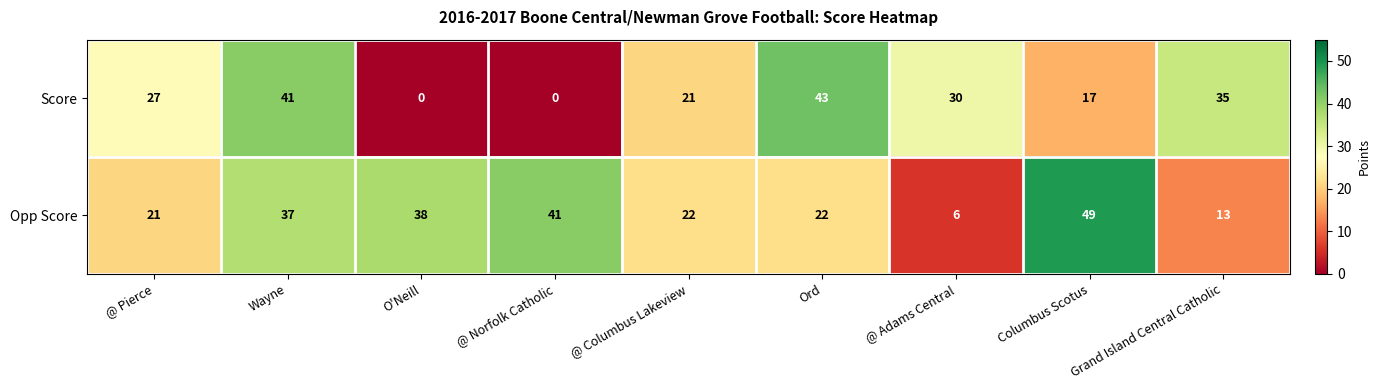

What is the difference between the Score values at Columbus Scotus and @ Columbus Lakeview?

4